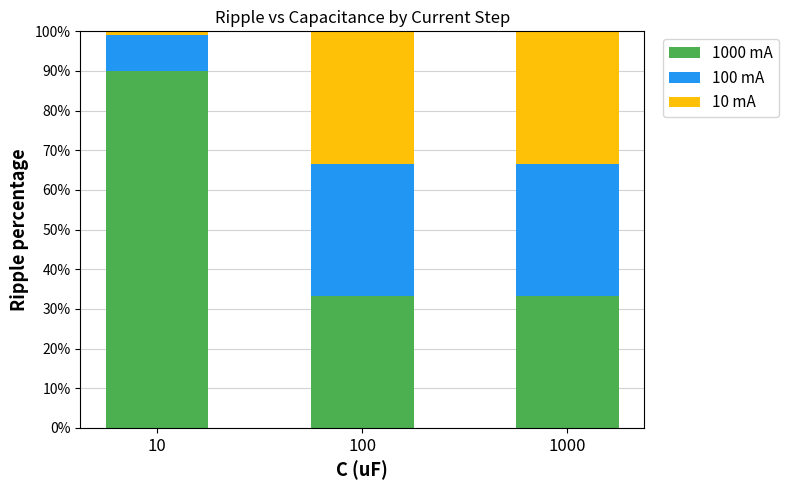

True or false: 1000 mA has a value of 11.2 at 1000.

False